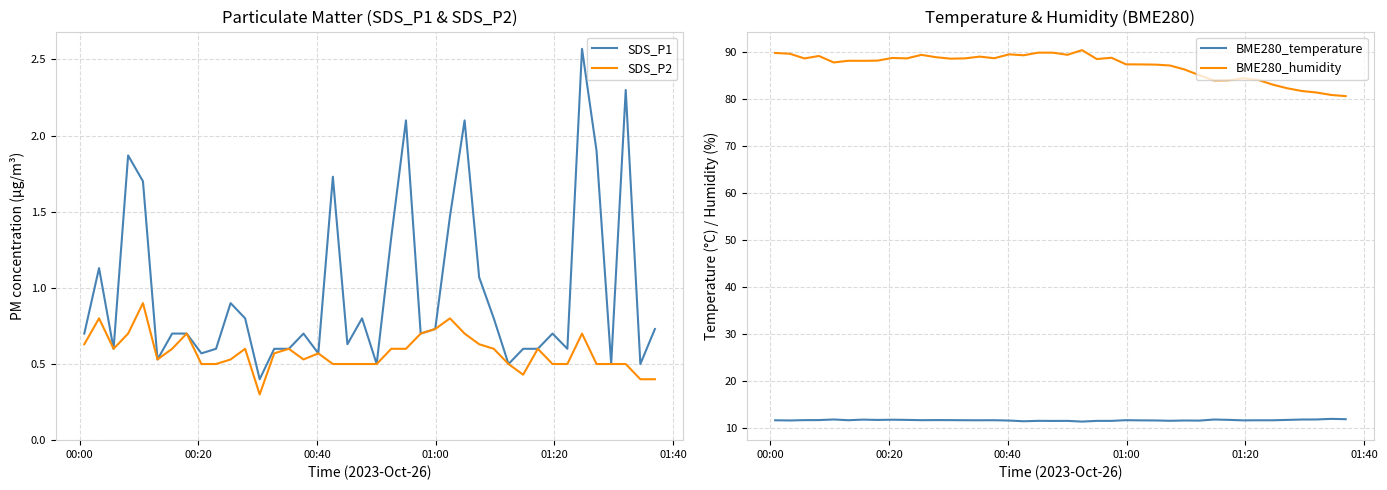

True or false: BME280_humidity and BME280_temperature cross at least once.

False